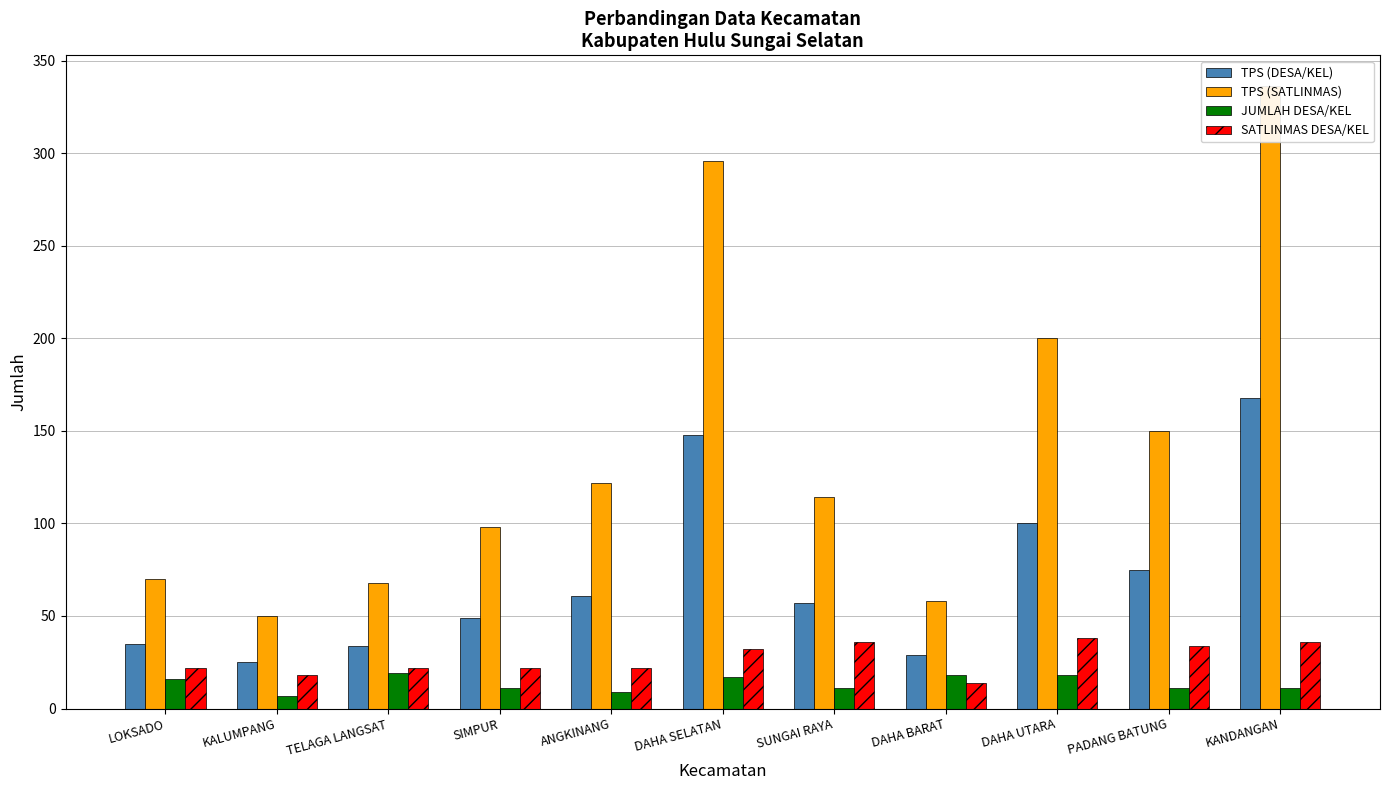

What is the difference between the highest and lowest values at DAHA BARAT?

44